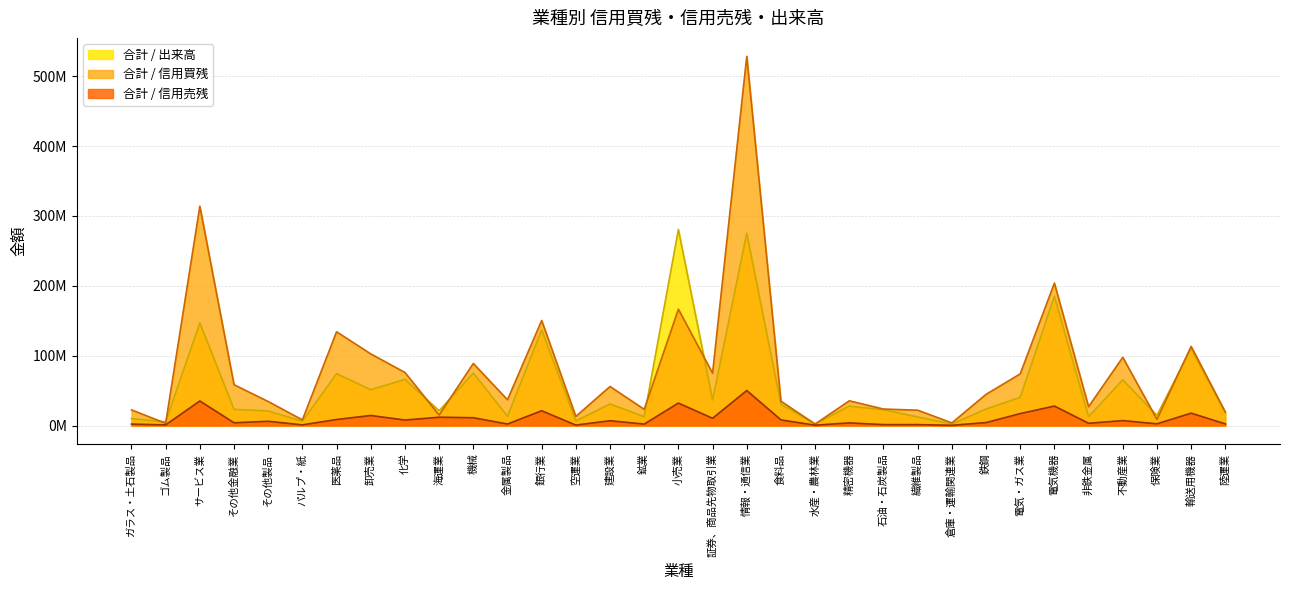

What is the approximate value of 合計 / 信用買残 at その他金融業, to the nearest 100?

58385300